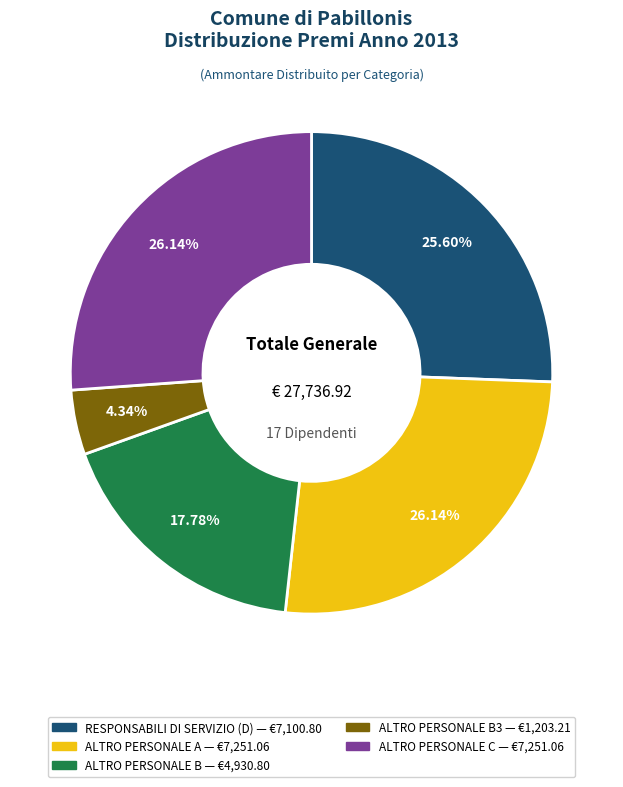

Does any single category account for the majority?

No